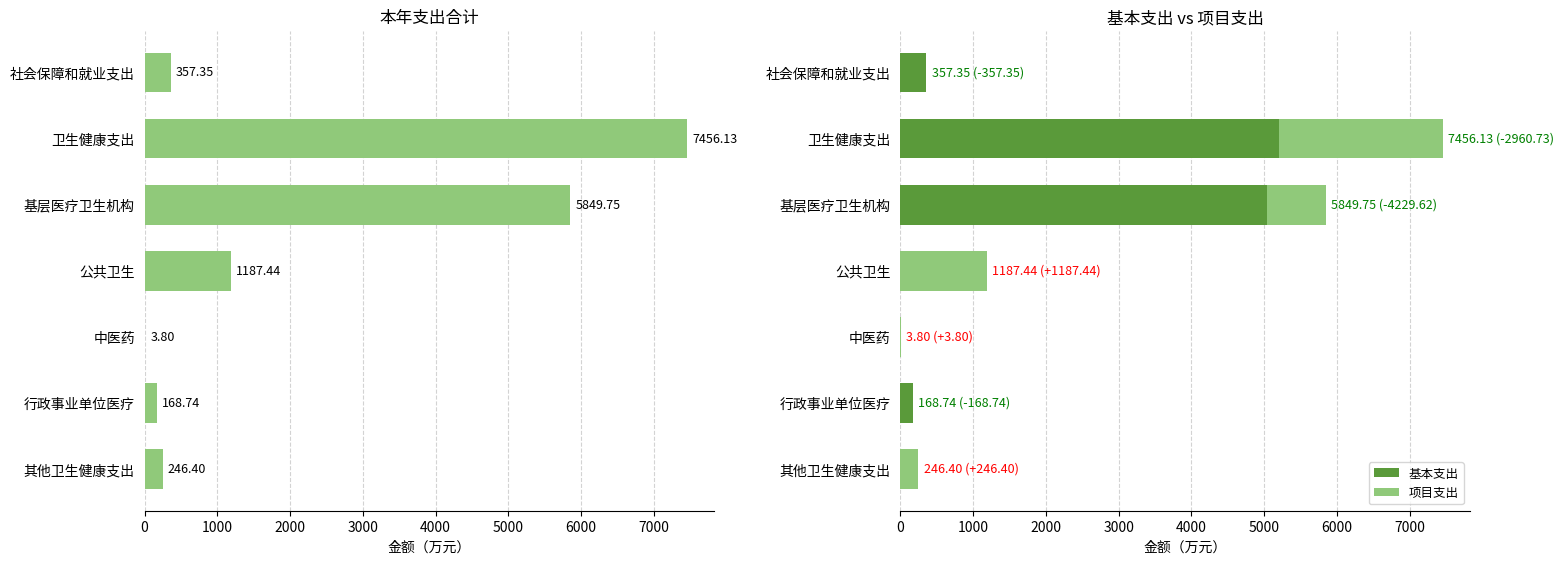

What is the sum of the 基本支出 values at 其他卫生健康支出 and 社会保障和就业支出?

357.3